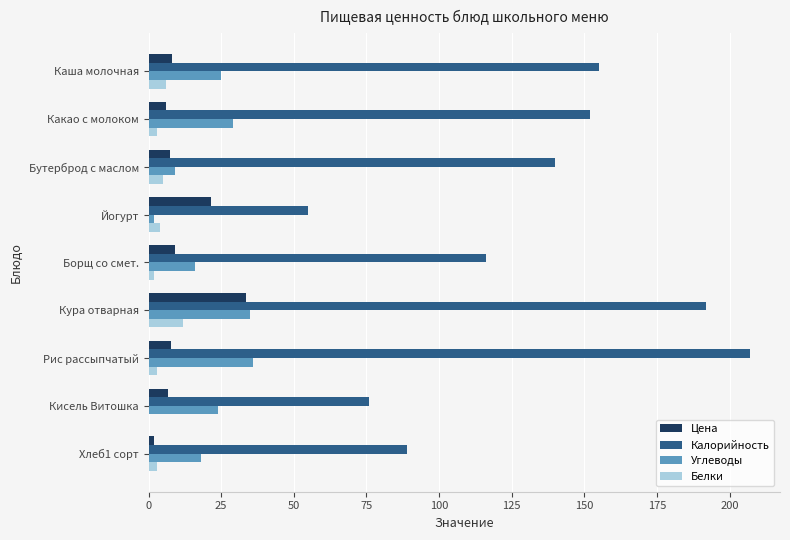

Is it true that Белки equals 5.0 at Бутерброд с маслом?

True